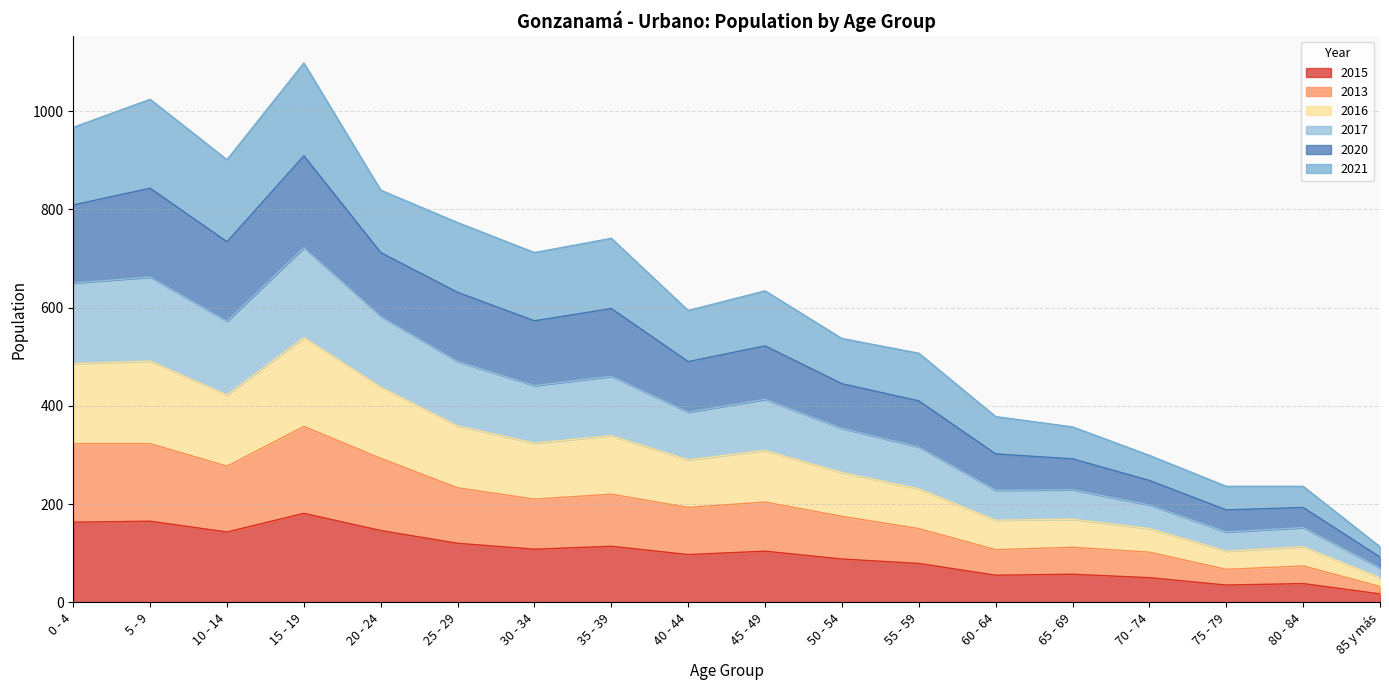

At which category does 2020 reach its first local valley?

10 - 14